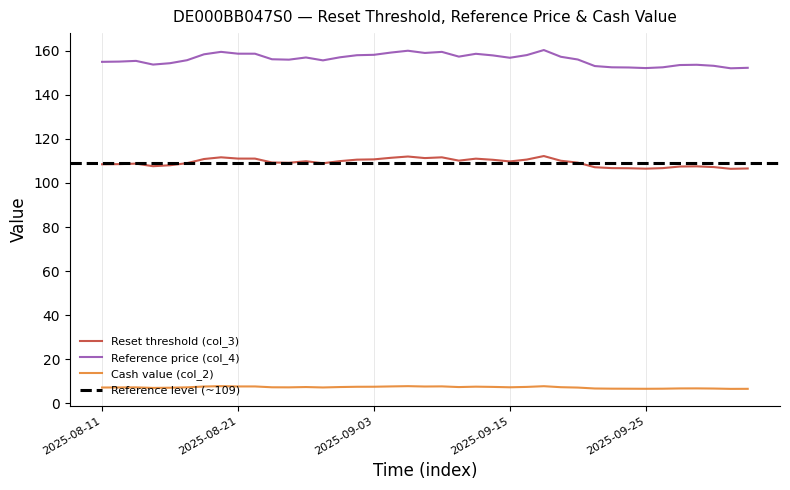

True or false: Cash value (col_2) has a value of 7.7 at 2025-09-09.

True